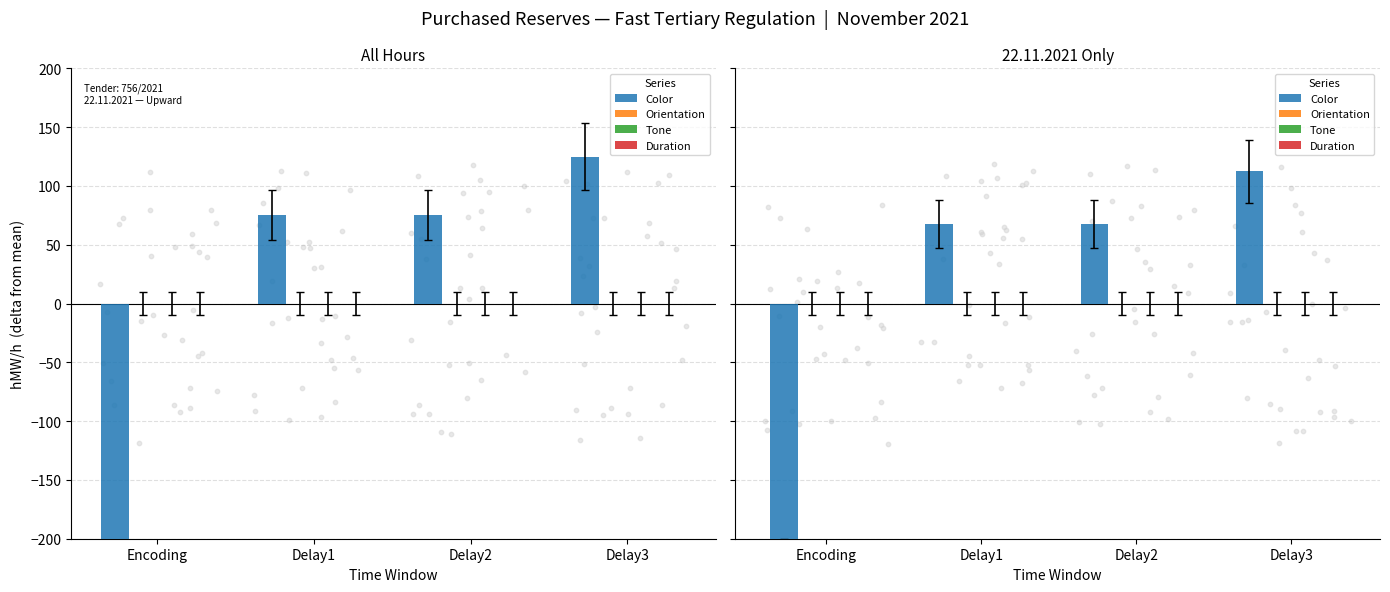

Is the value of Tone at Encoding greater than the value of Duration at Delay1?

No